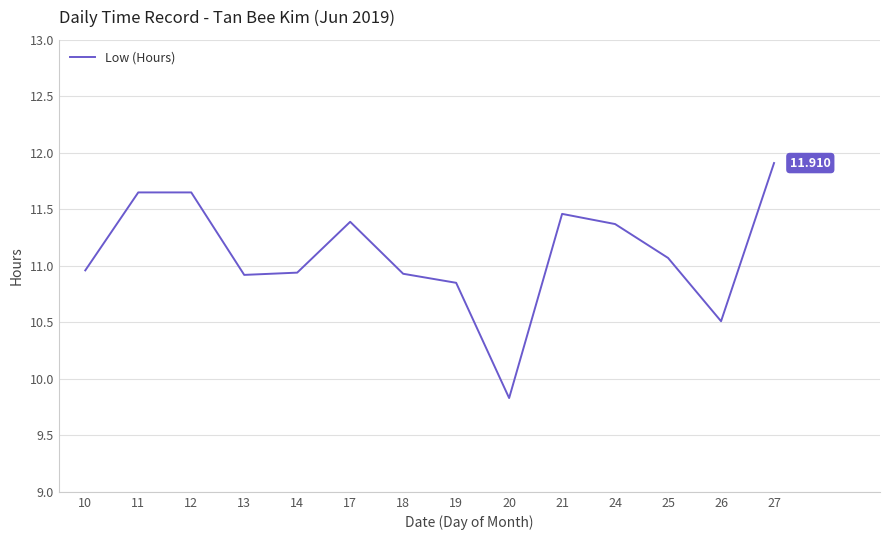

Is this an area chart (filled region under the line)?

No